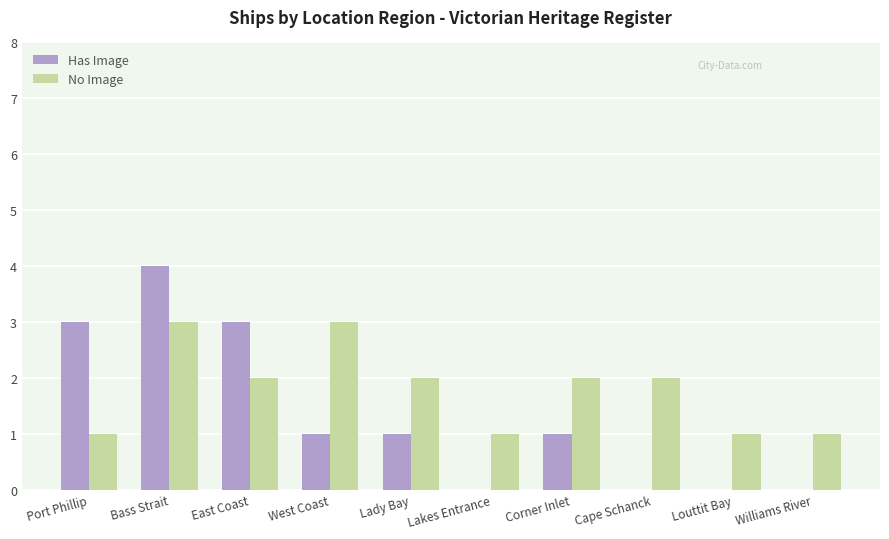

At which label does Has Image first exceed 1?

Port Phillip